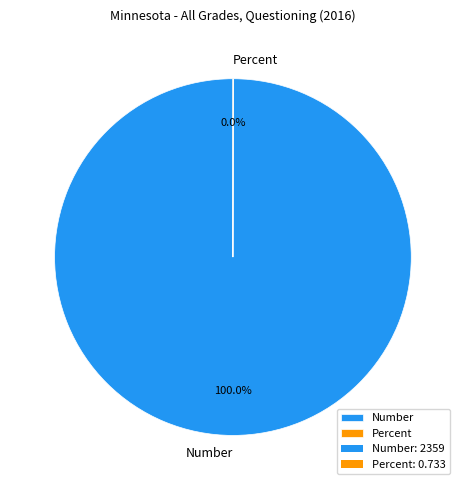

Is Number the majority of the pie?

Yes